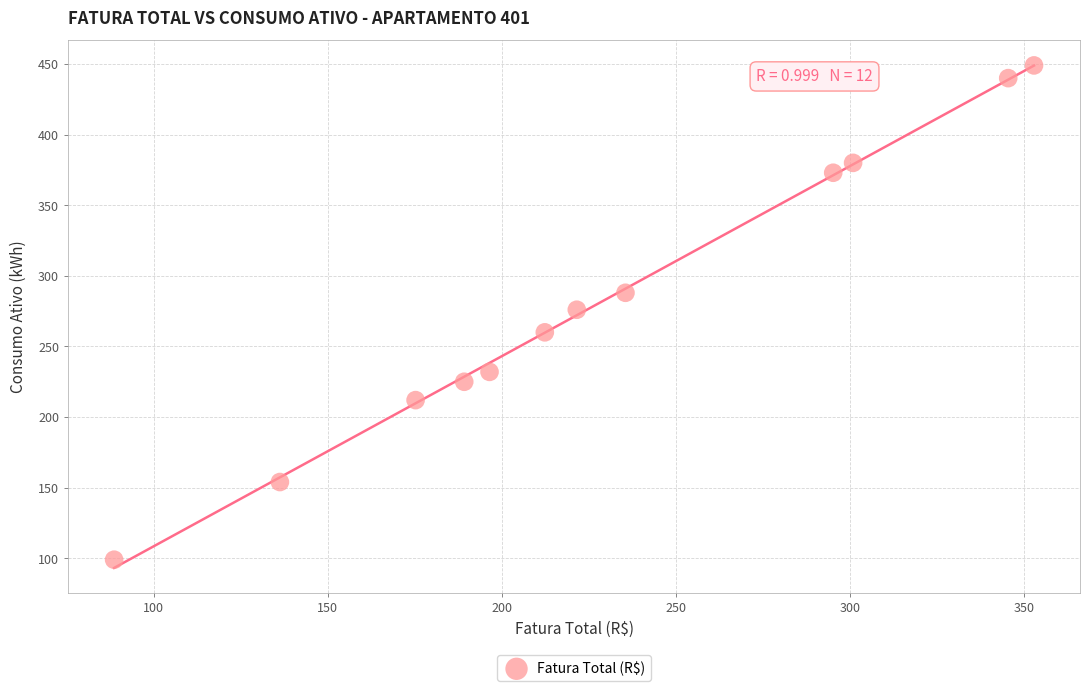

What is the range of Y values (max minus min)?

350